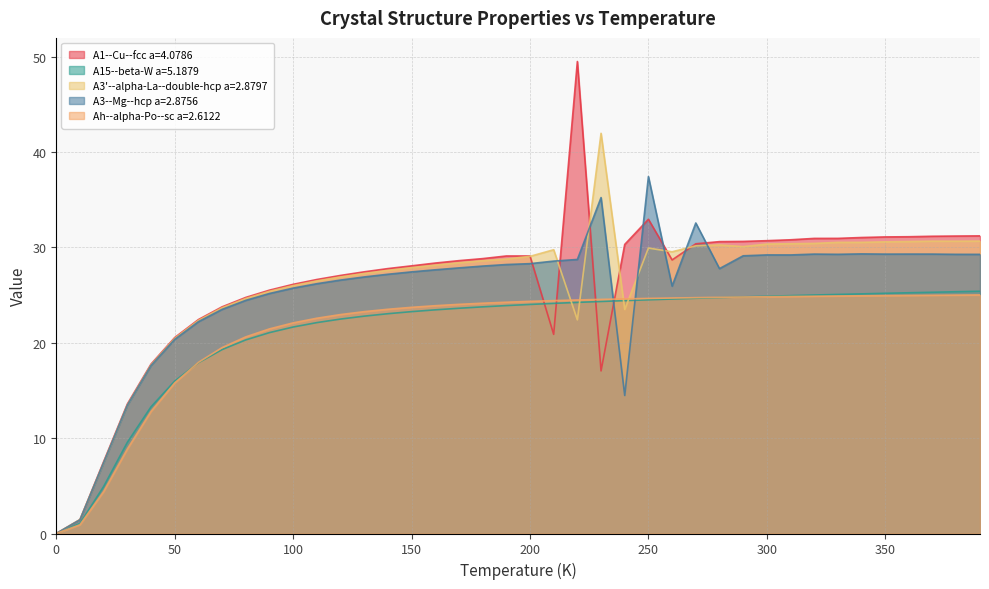

Which series changed the most between 280 and 310?

A3--Mg--hcp a=2.8756